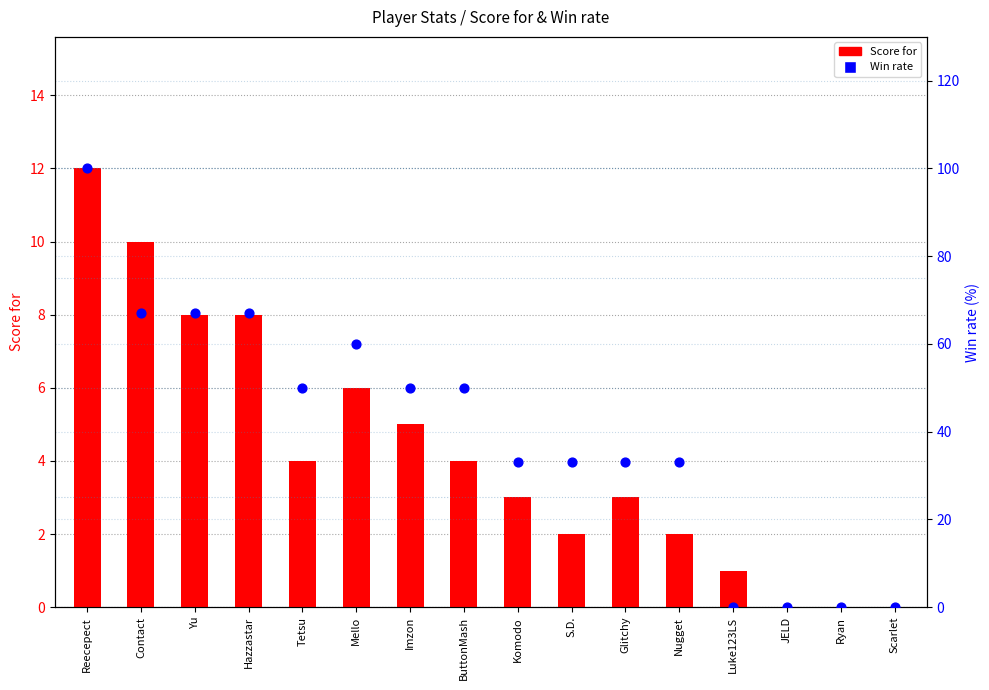

Which series has the largest total across all categories?

Win rate